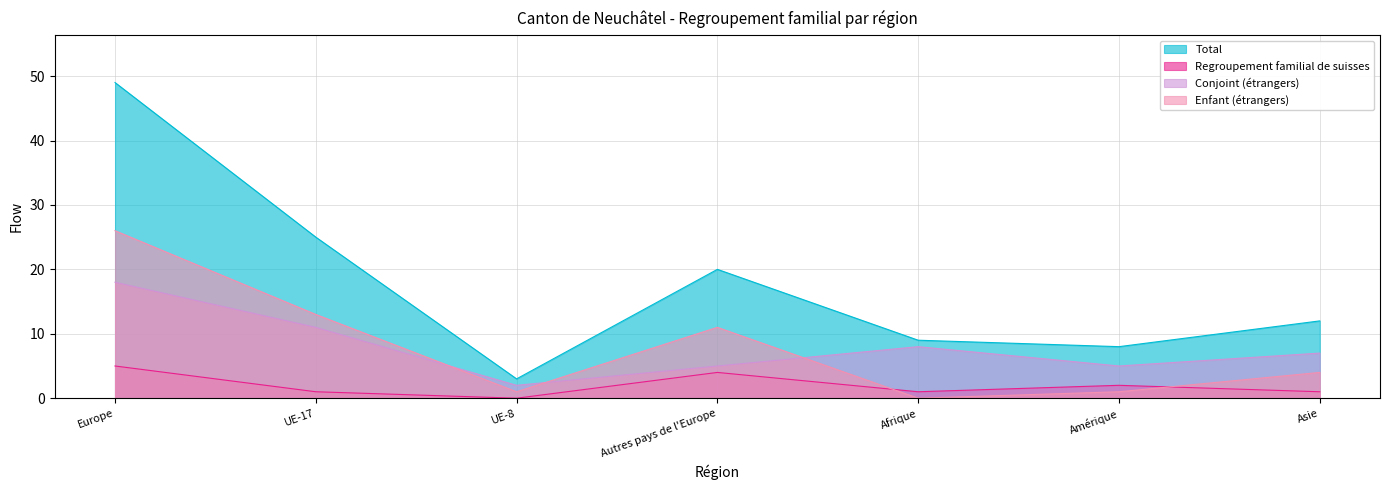

How many interior local peaks does the Regroupement familial de suisses series have?

2